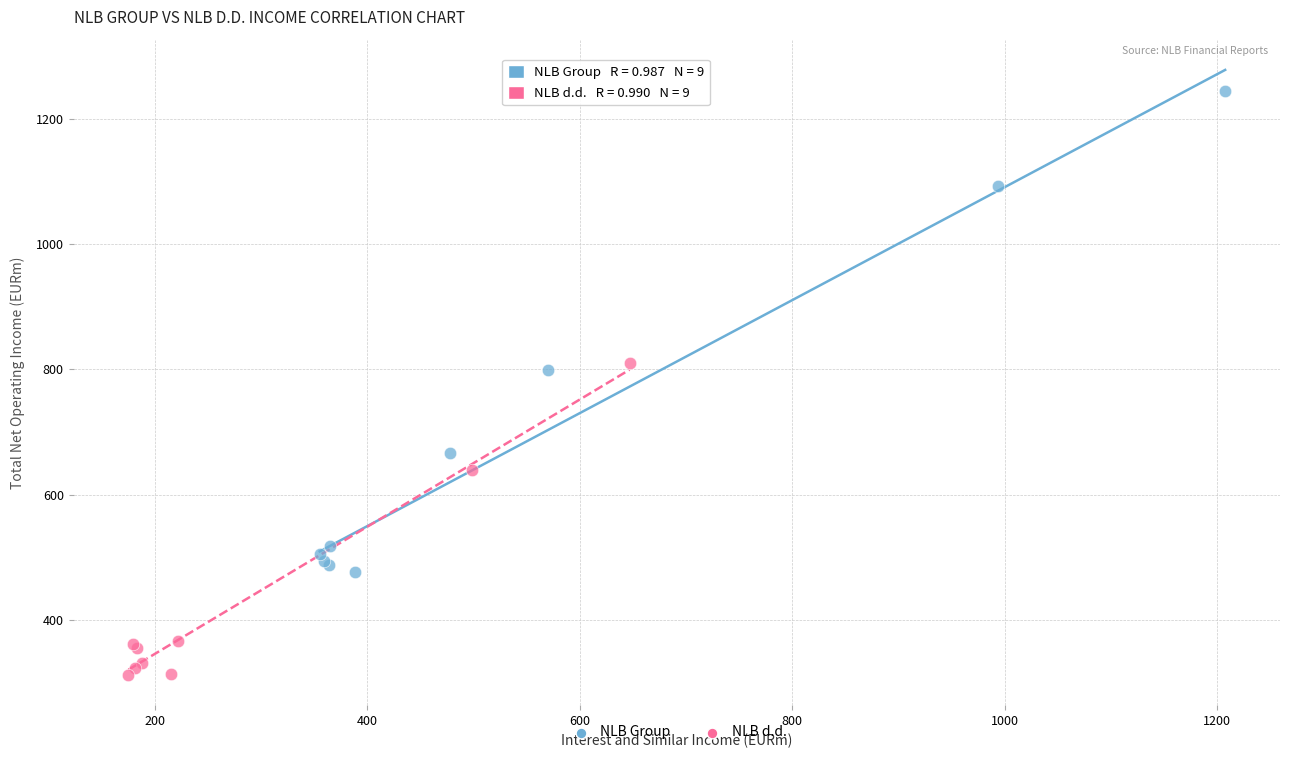

Which series reaches the maximum Y coordinate?

NLB Group